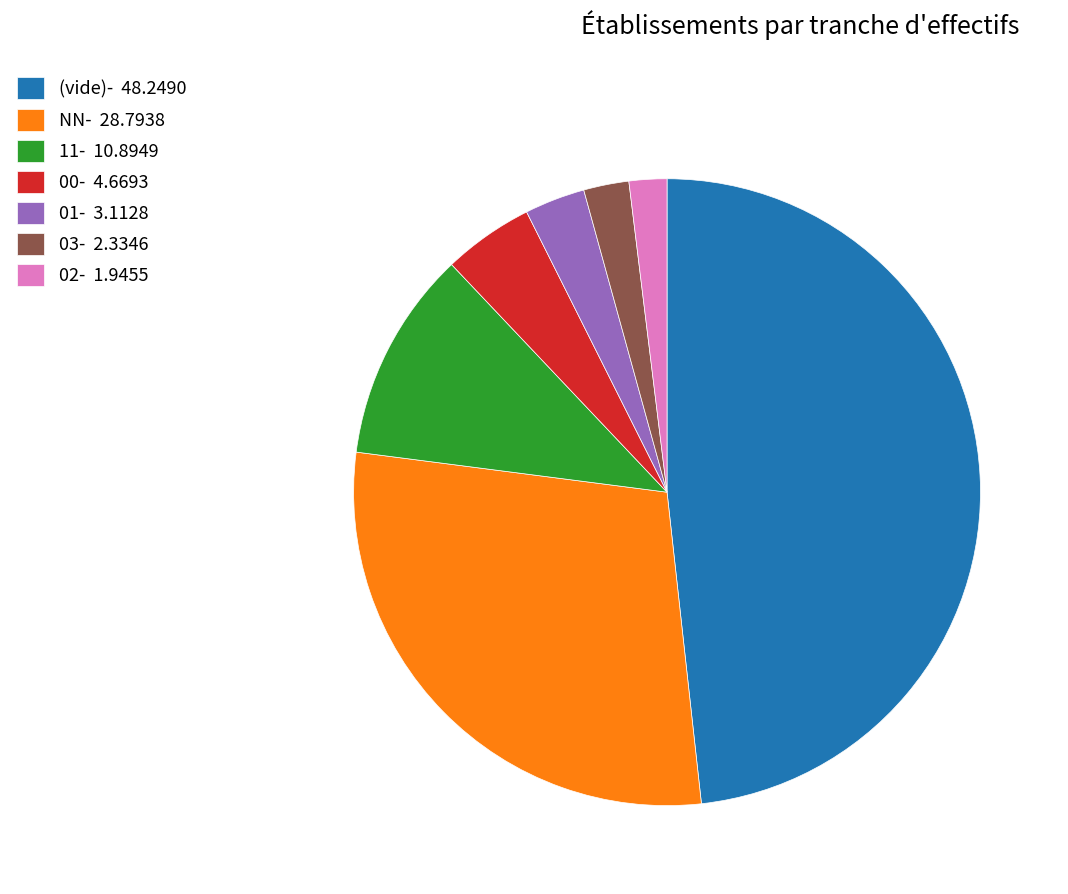

Is the sum of 11- 10.8949 and (vide)- 48.2490 greater than half?

Yes